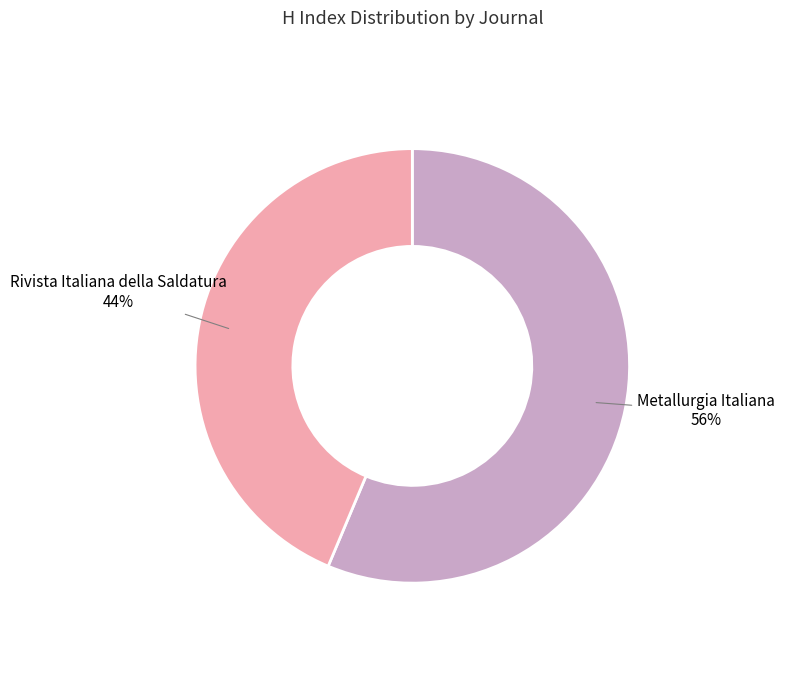

What is the ratio of the value at Metallurgia Italiana to the value at Rivista Italiana della Saldatura?

1.3